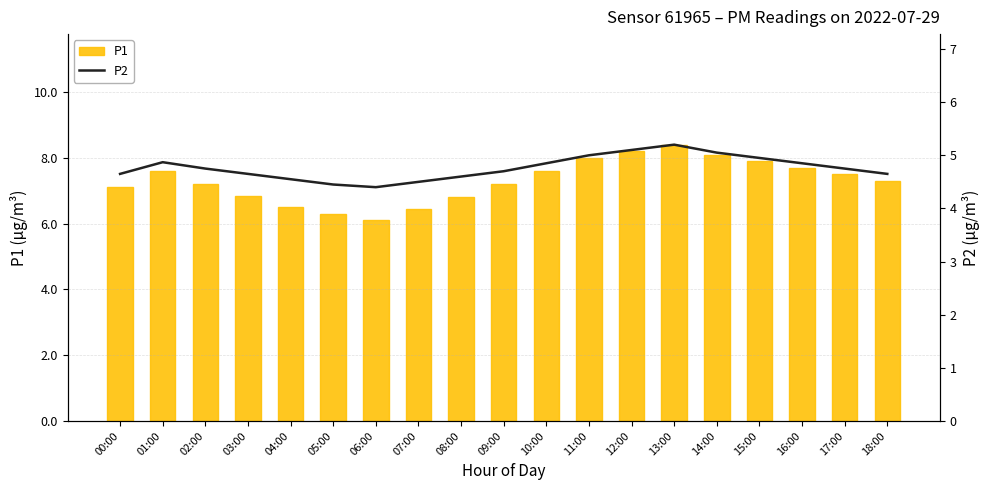

What is the spread (max minus min) of values at 11:00?

3.0